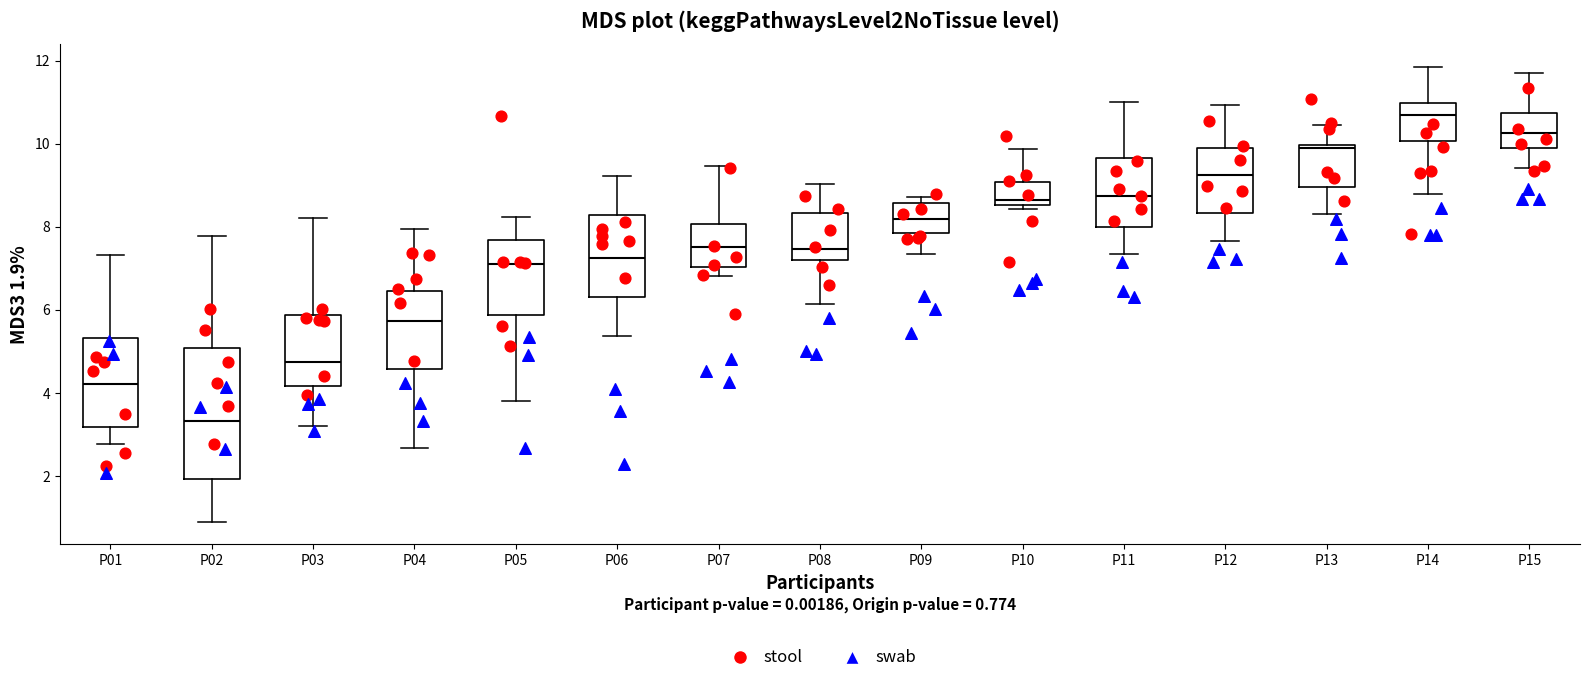

Which box is the tallest, from its lower edge to its upper edge?

P02